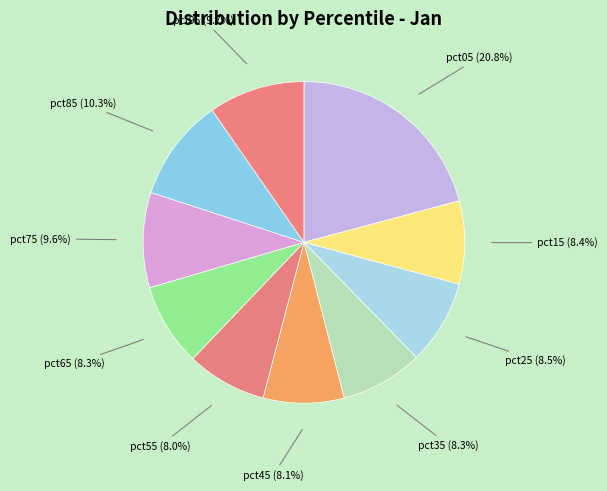

Count the number of slices in the pie.

10